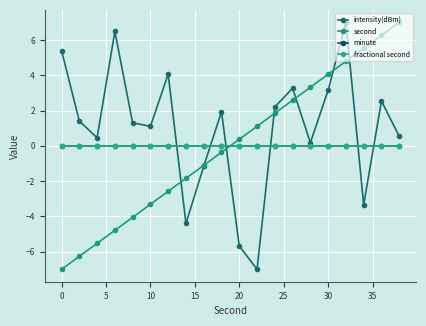

What is the average value of the intensity(dBm) series?

1.0